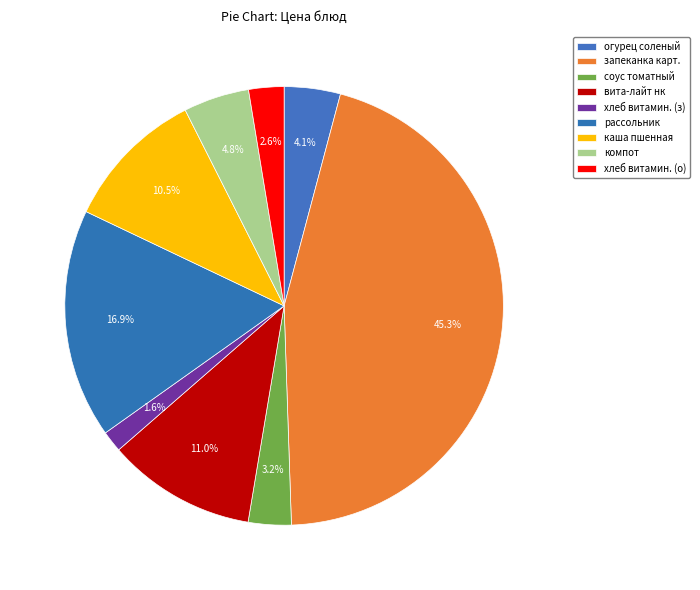

To the nearest percent, what is the average slice percentage?

11%